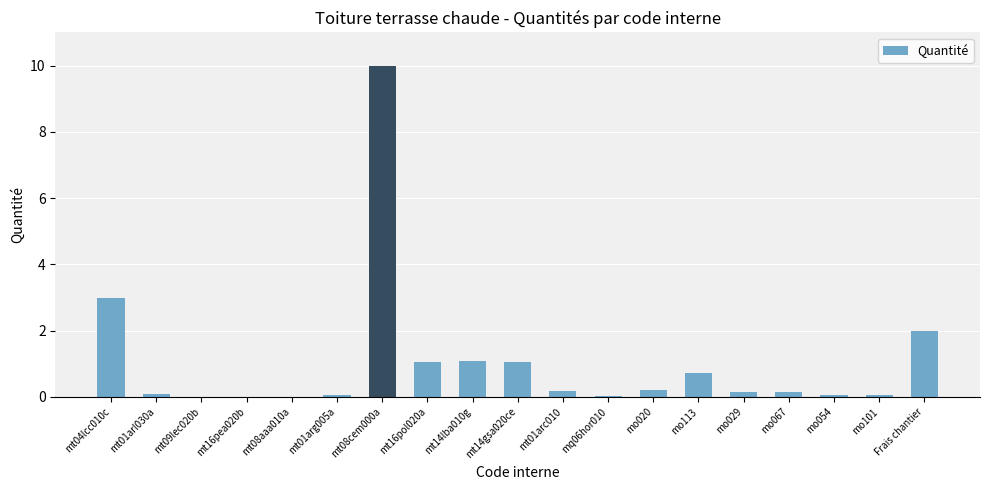

At which label is the value closest to 5?

mt04lcc010c